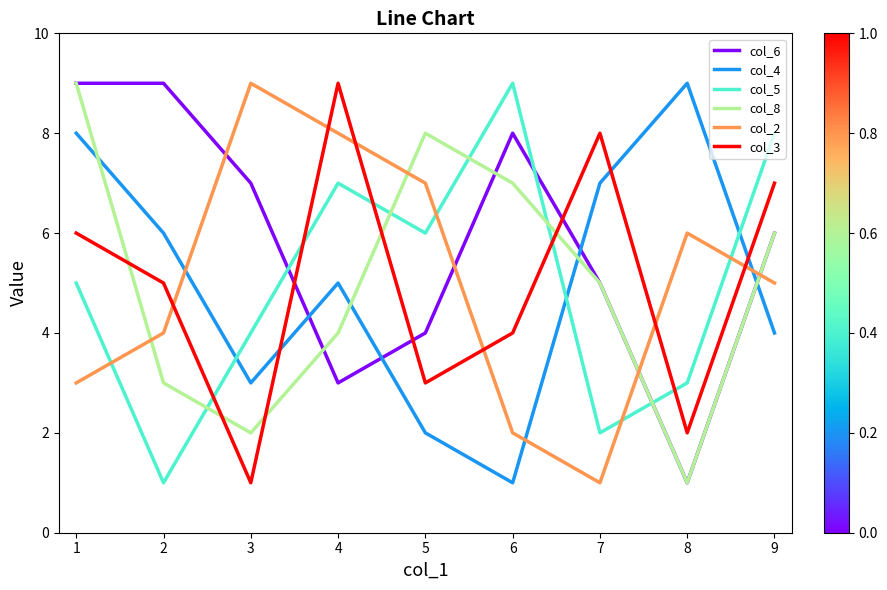

Does the chart display data point markers on the line(s)?

No